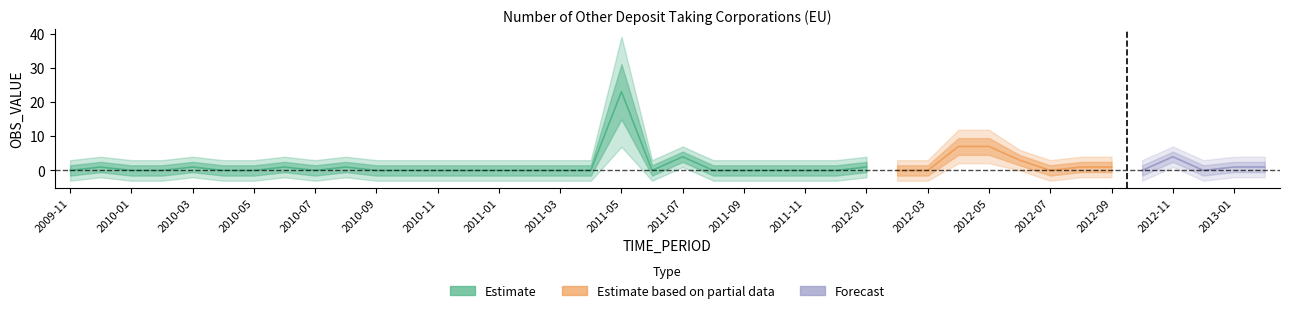

List the labels in order of value, smallest first.

2009-11, 2010-01, 2010-02, 2010-04, 2010-05, 2010-07, 2010-09, 2010-10, 2010-11, 2010-12, 2011-01, 2011-02, 2011-03, 2011-04, 2011-06, 2011-08, 2011-09, 2011-10, 2011-11, 2011-12, 2012-02, 2012-03, 2012-07, 2012-10, 2012-12, 2009-12, 2010-03, 2010-06, 2010-08, 2012-01, 2012-08, 2012-09, 2013-01, 2013-02, 2012-06, 2011-07, 2012-11, 2012-04, 2012-05, 2011-05